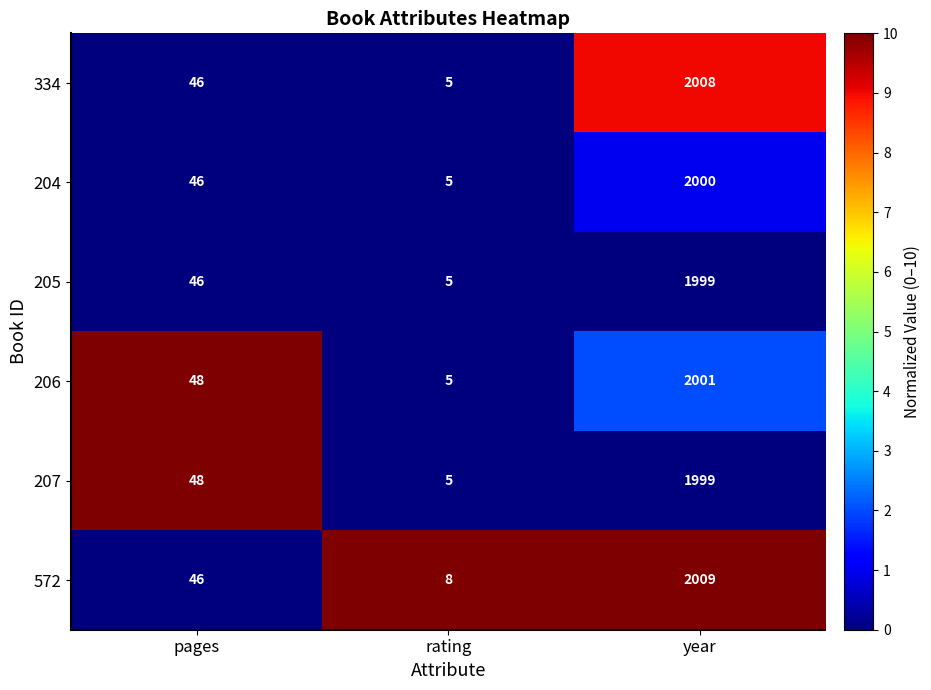

Which category has the lowest value across all series?

rating